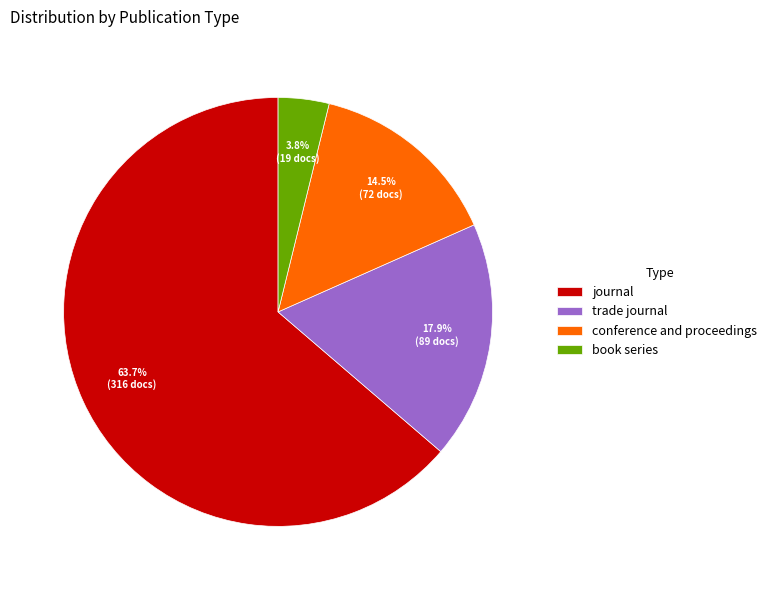

Is it true that journal is 64% of the pie?

True